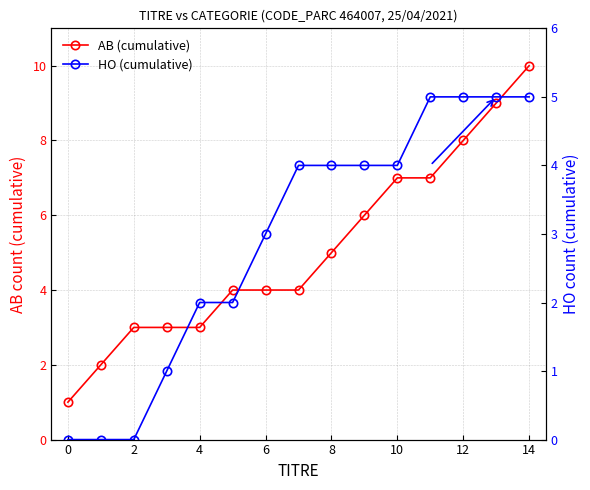

Reading right to left, what are all the values shown in this chart?

AB (cumulative): 10	9	8	7	7	6	5	4	4	4	3	3	3	2	1
HO (cumulative): 5	5	5	5	4	4	4	4	3	2	2	1	0	0	0